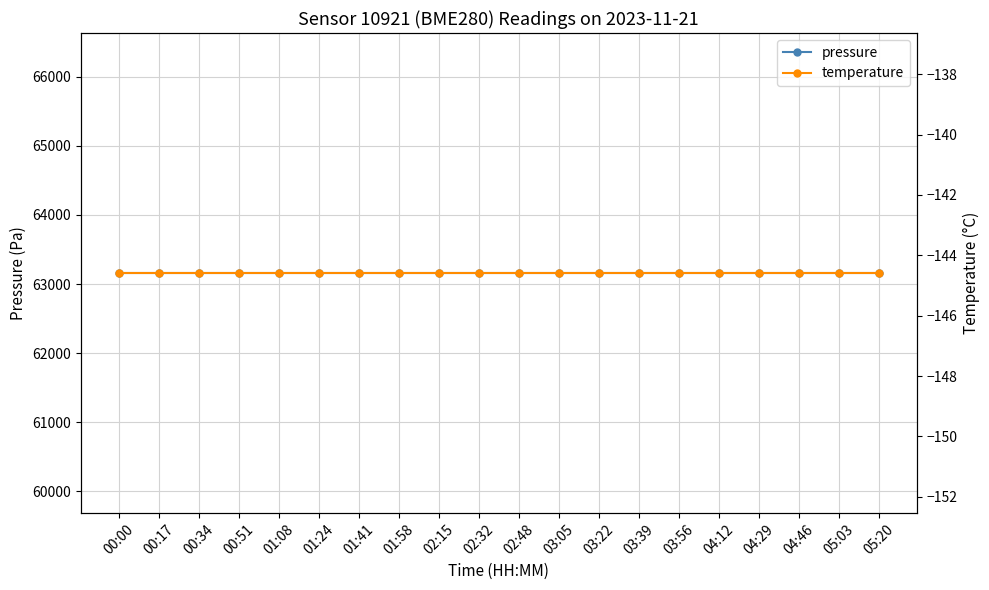

Reading right to left, what are all the values shown in this chart?

pressure: 63158.2	63158.2	63158.2	63158.2	63158.2	63158.2	63158.2	63158.2	63158.2	63158.2	63158.2	63158.2	63158.2	63158.2	63158.2	63158.2	63158.2	63158.2	63158.2	63158.2
temperature: -144.6	-144.6	-144.6	-144.6	-144.6	-144.6	-144.6	-144.6	-144.6	-144.6	-144.6	-144.6	-144.6	-144.6	-144.6	-144.6	-144.6	-144.6	-144.6	-144.6